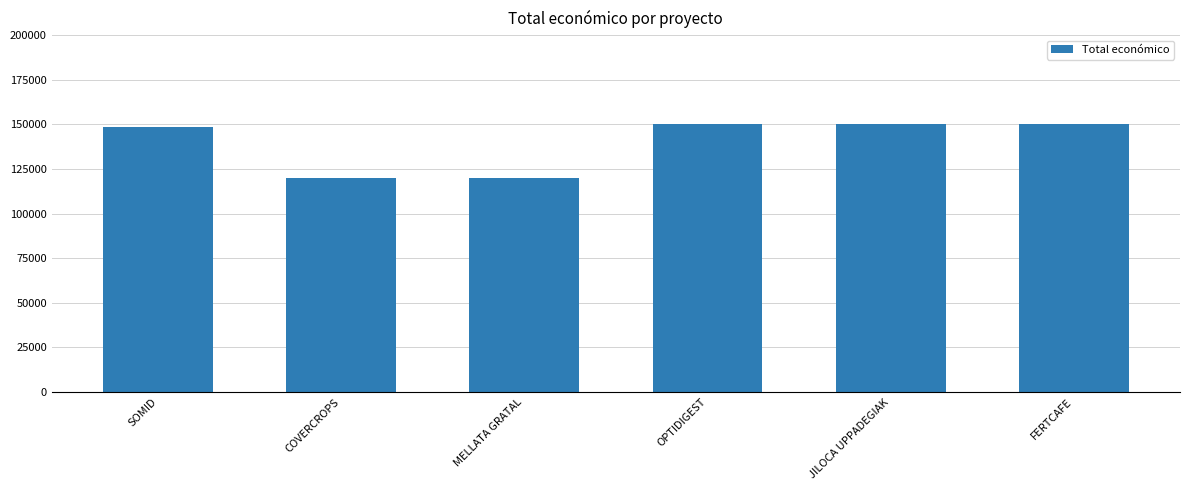

The chart shows a value of 120000 at MELLATA GRATAL. True or false?

True